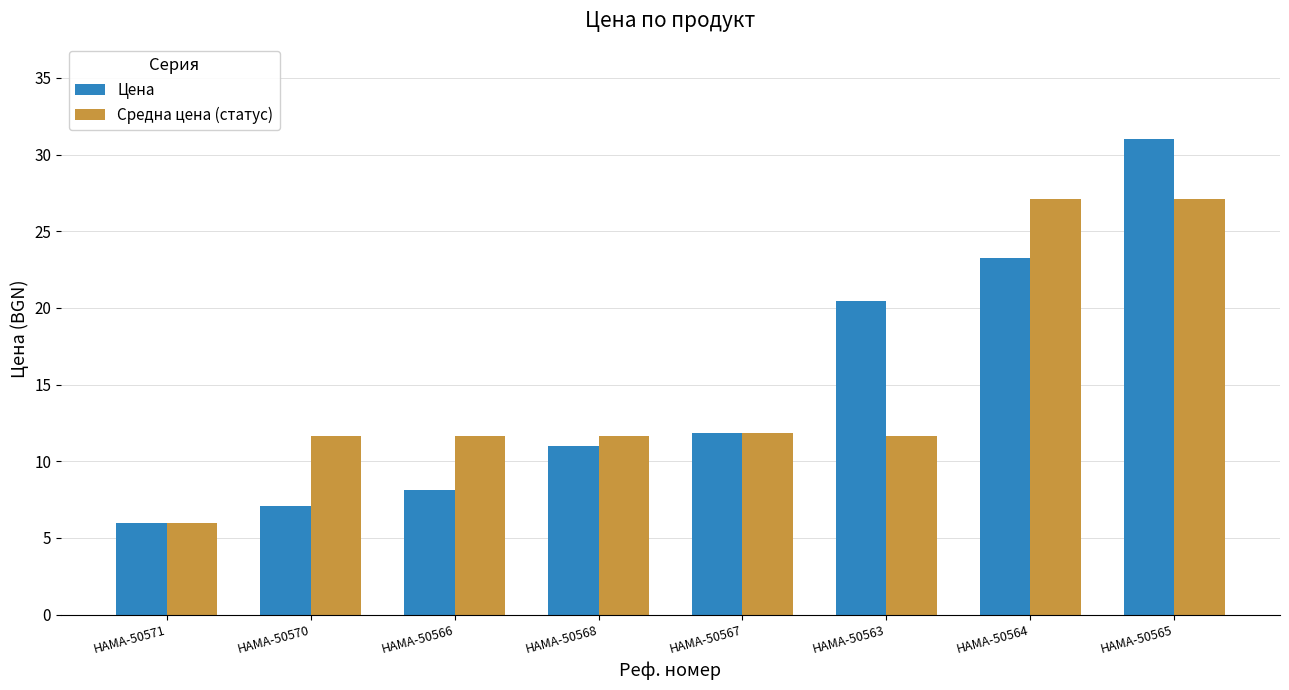

Which series has the widest spread of values?

Цена